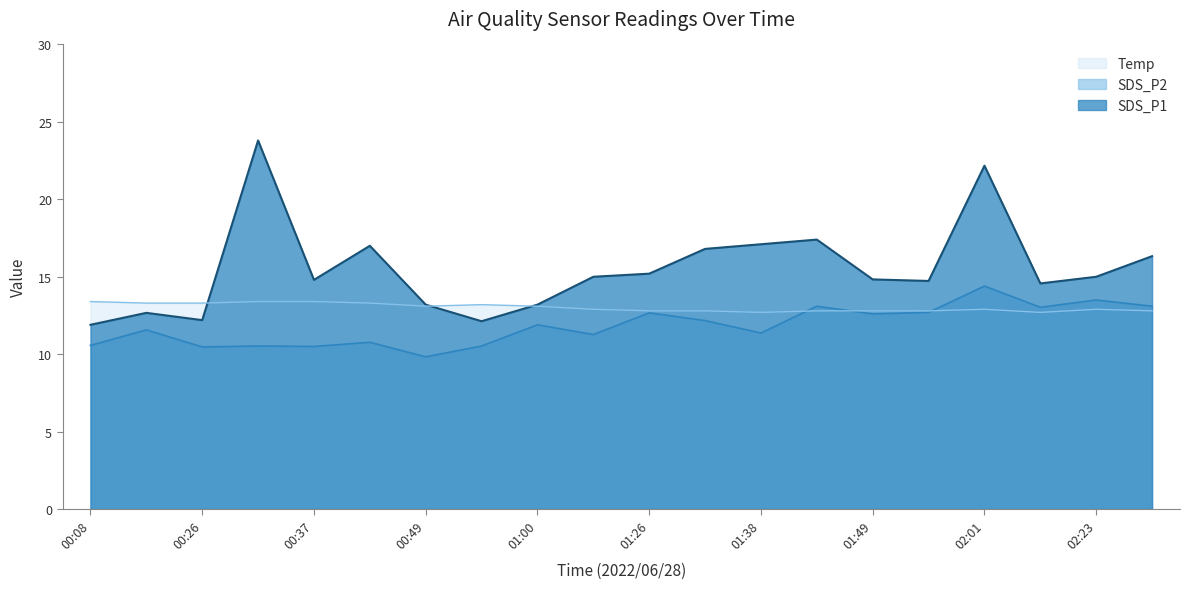

What is the label of the 3rd point from the left?

00:26